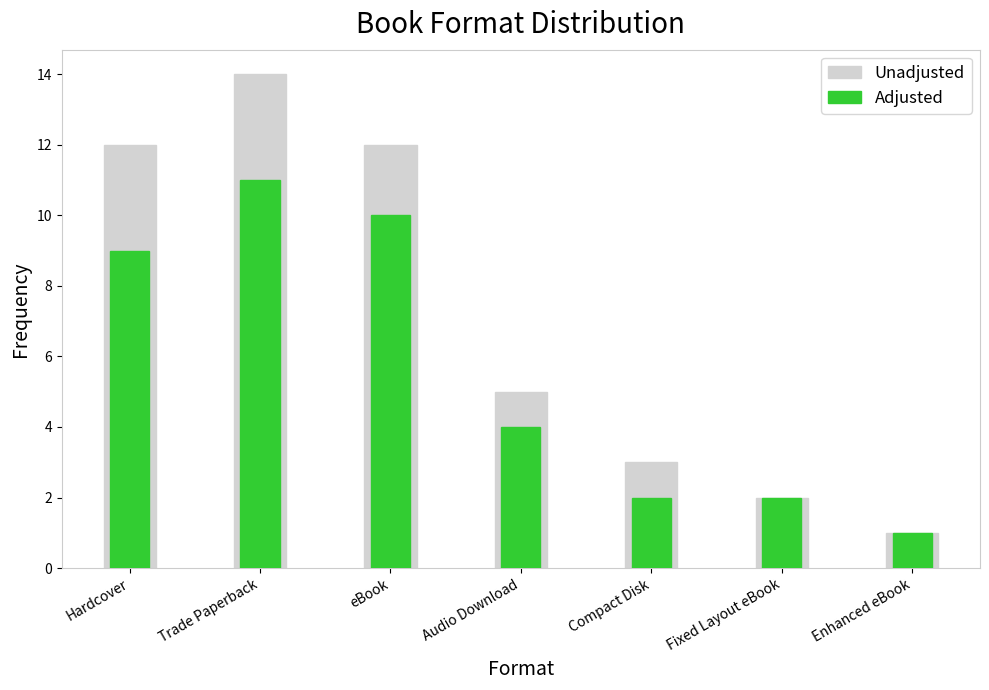

What is the maximum value shown in the chart?

14